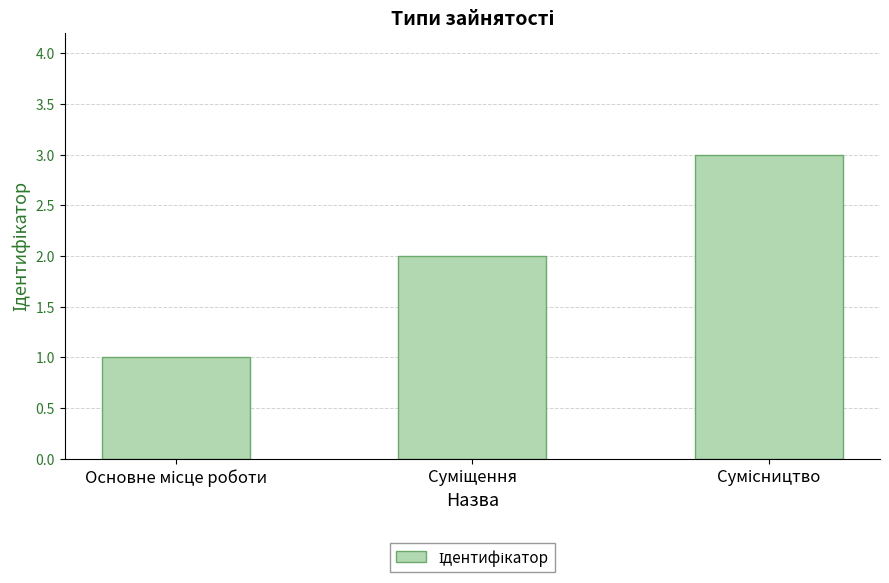

What is the maximum value shown in the chart?

3